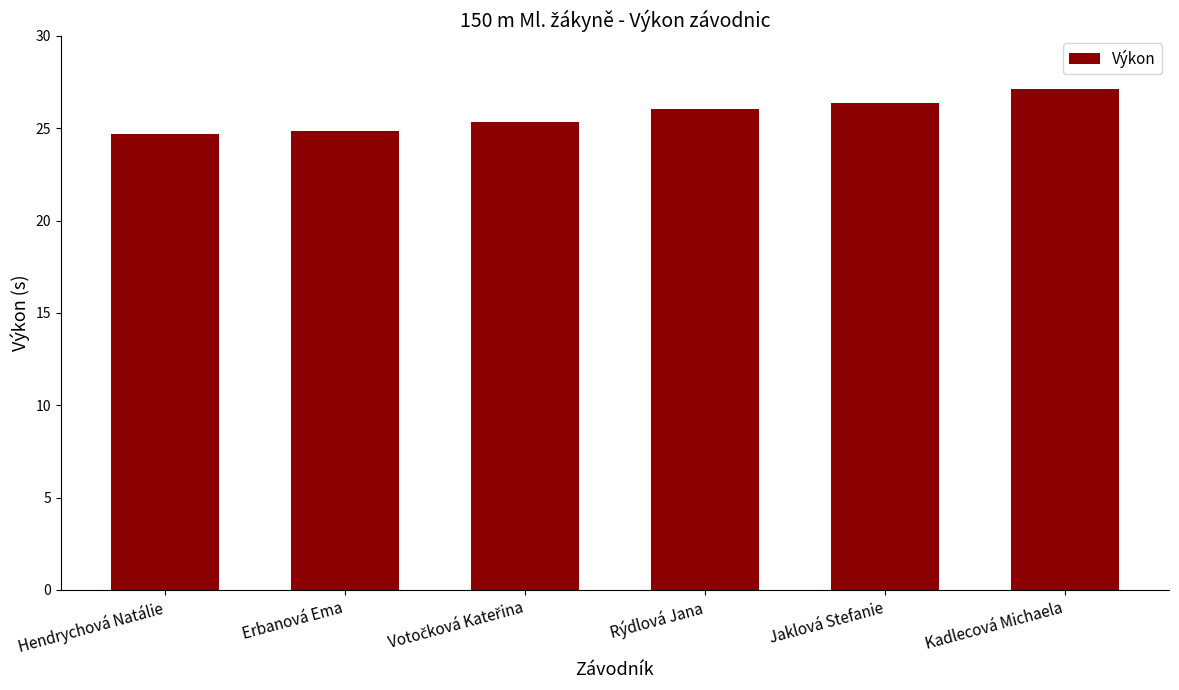

Reading left to right, extract all data points from this chart.

24.7	24.9	25.3	26.0	26.4	27.1